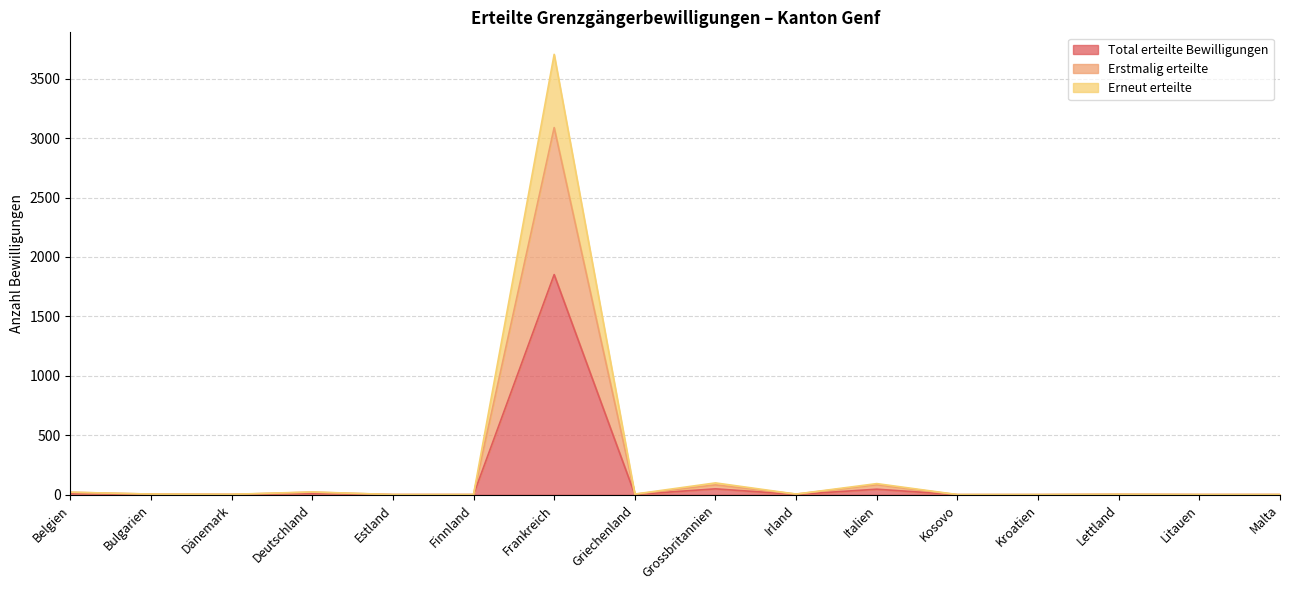

Rank the series at Bulgarien from highest to lowest value.

Erstmalig erteilte, Erneut erteilte, Total erteilte Bewilligungen